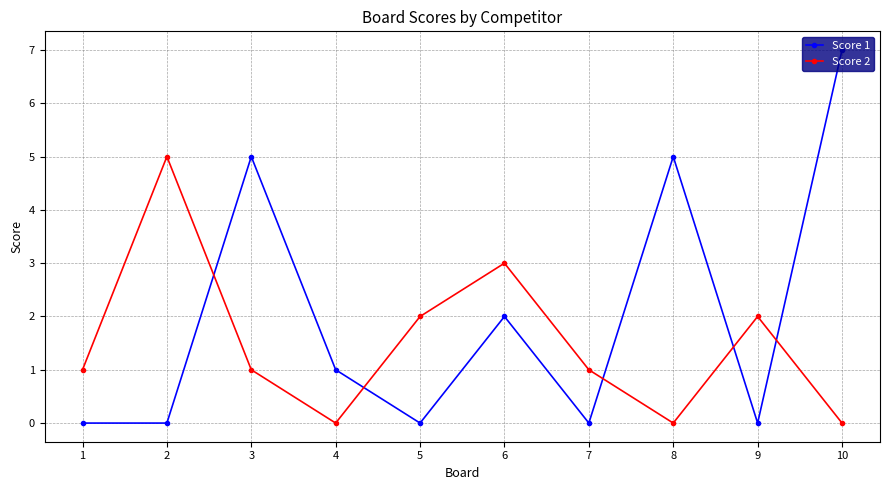

True or false: Score 1 has more than 2 points higher than both neighbors.

True